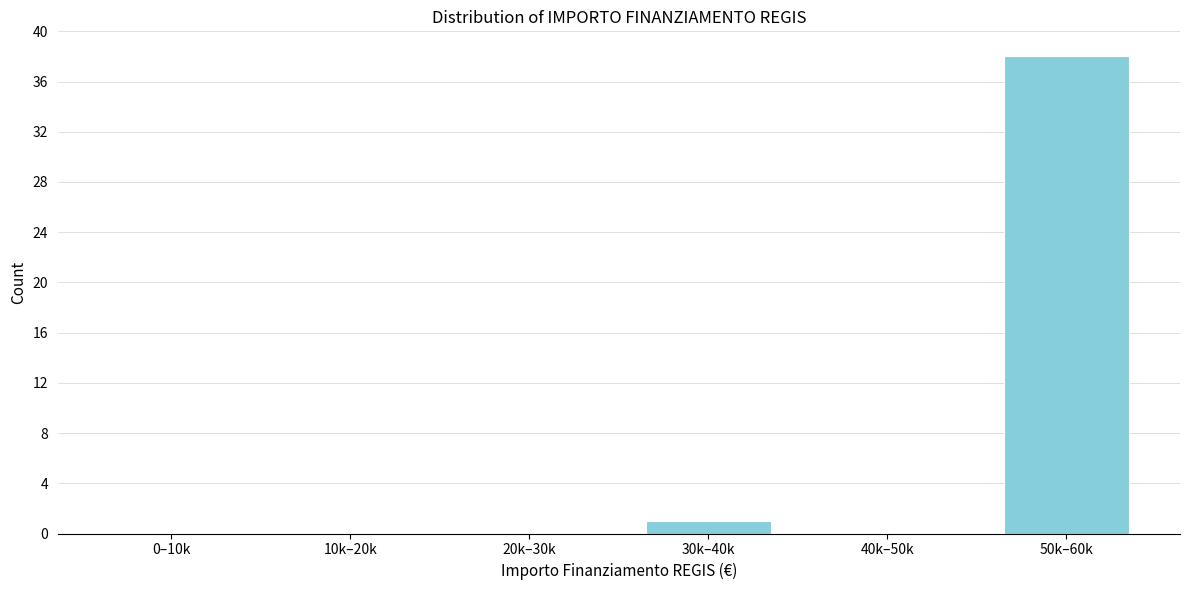

Reading right to left, list all the values displayed in this chart.

50k–60k=38	40k–50k=0	30k–40k=1	20k–30k=0	10k–20k=0	0–10k=0